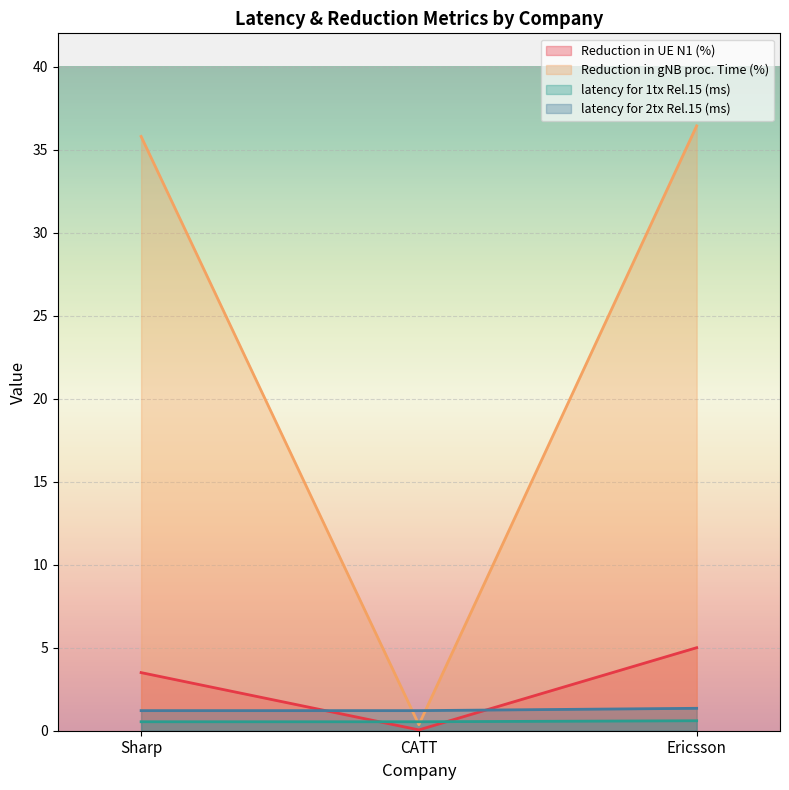

What is the minimum value for latency for 2tx Rel.15 (ms)?

1.2